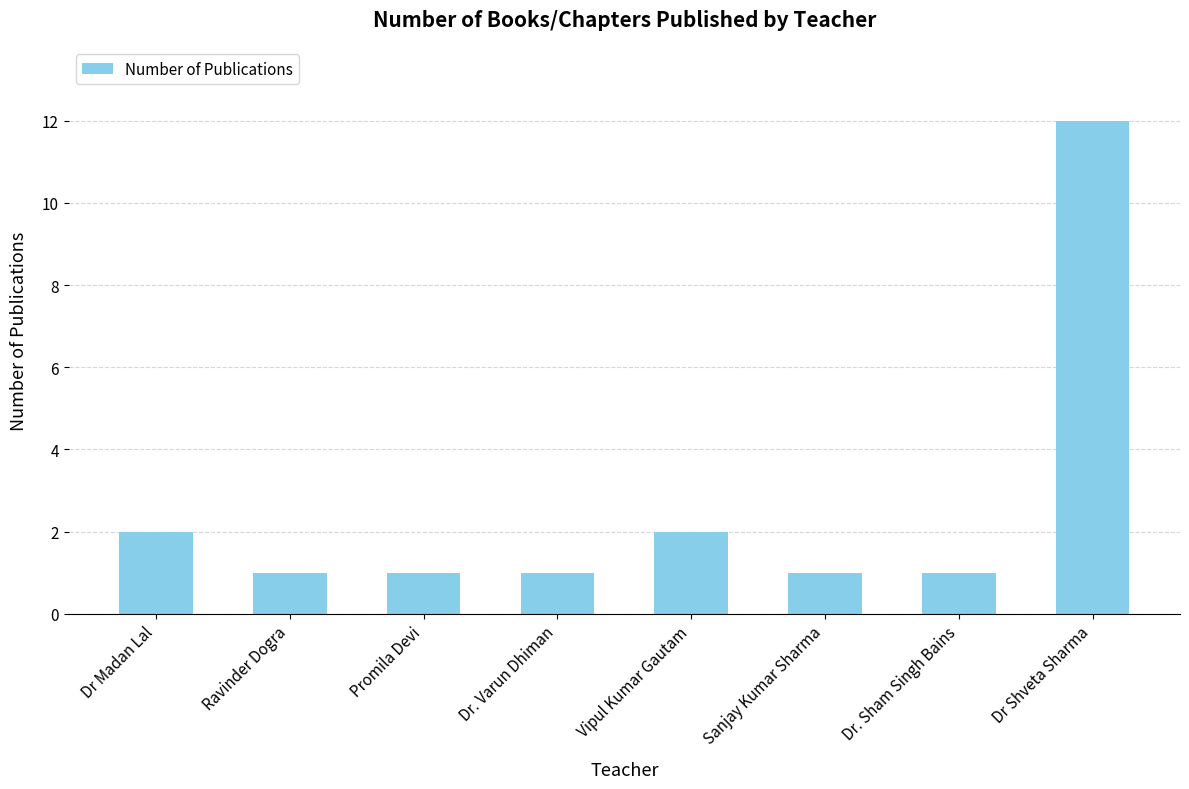

The chart shows a value of 1 at Sanjay Kumar Sharma. True or false?

True